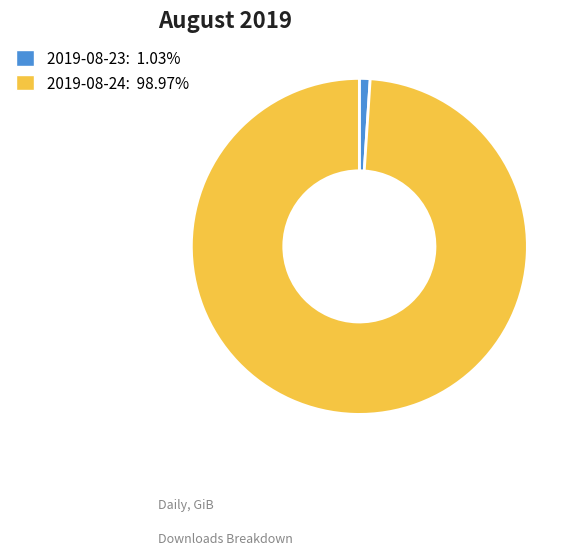

Which category accounts for the majority?

2019-08-24